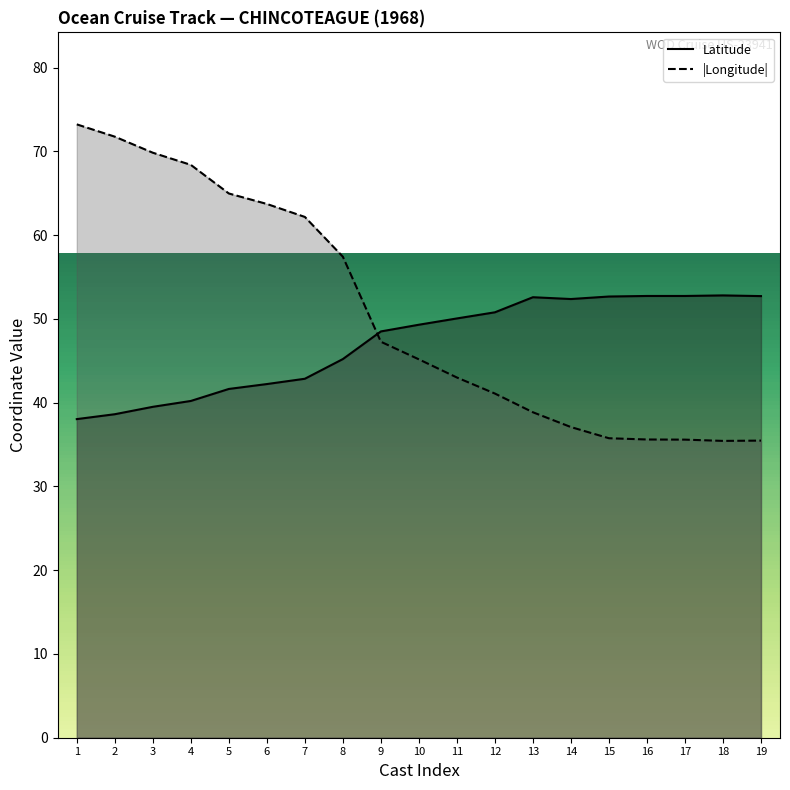

What is the minimum value for |Longitude|?

35.4